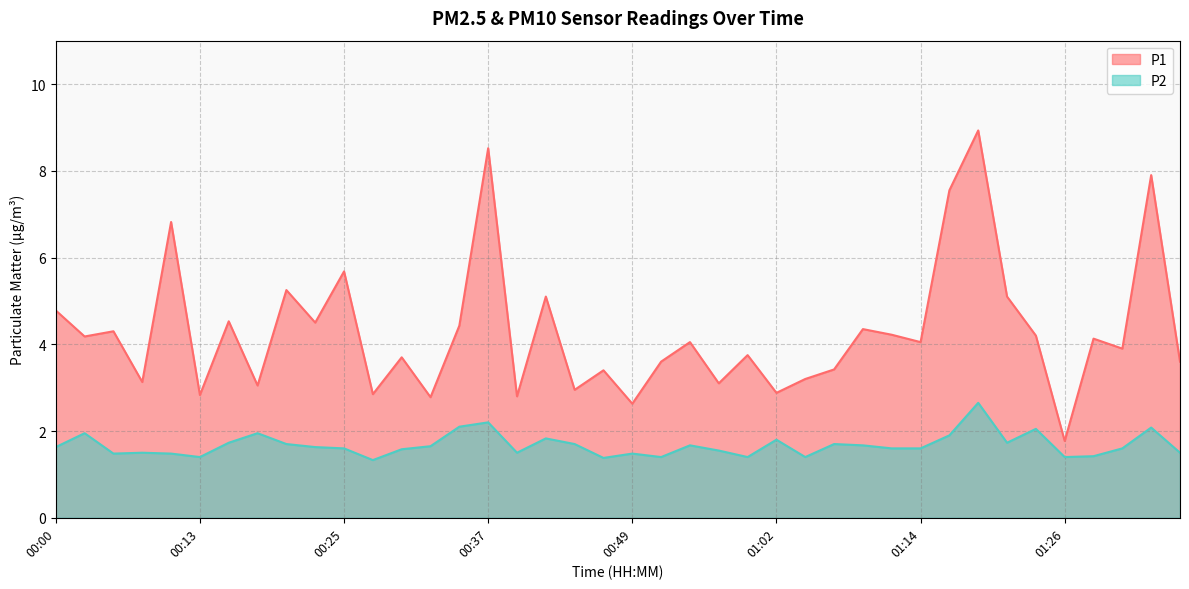

True or false: P2 has a value of 1.0 at 00:47.

False